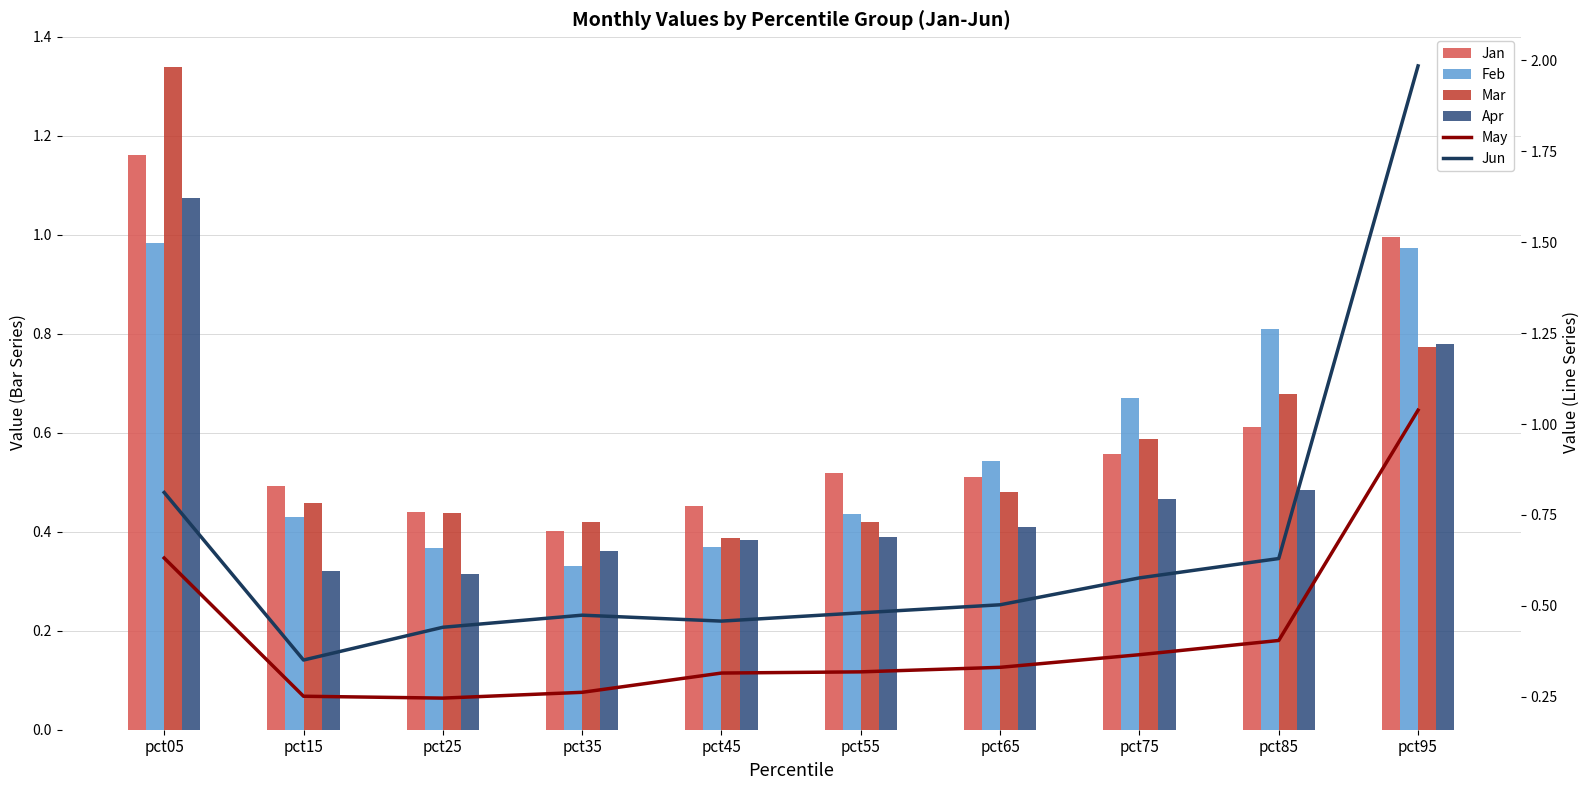

Where is Apr nearest to the value 0?

pct25